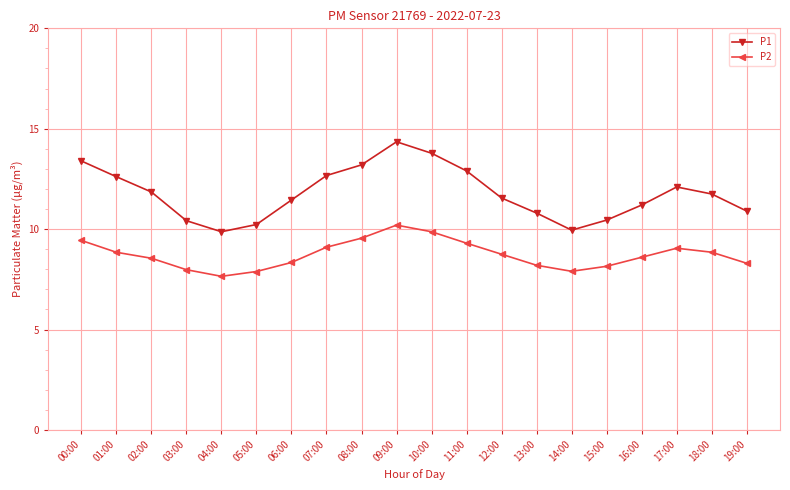

In P1, how many points are lower than both neighbors (excluding endpoints)?

2